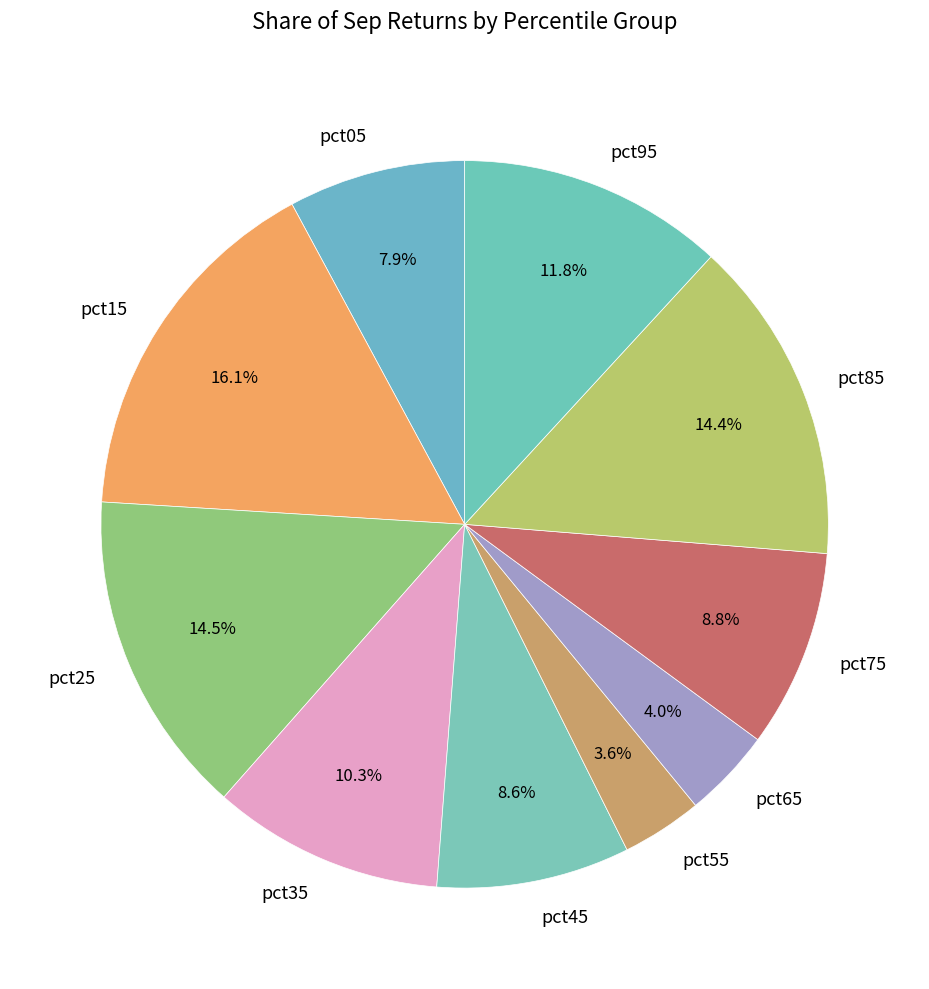

What is the total percentage of pct65 and pct35?

14.3%